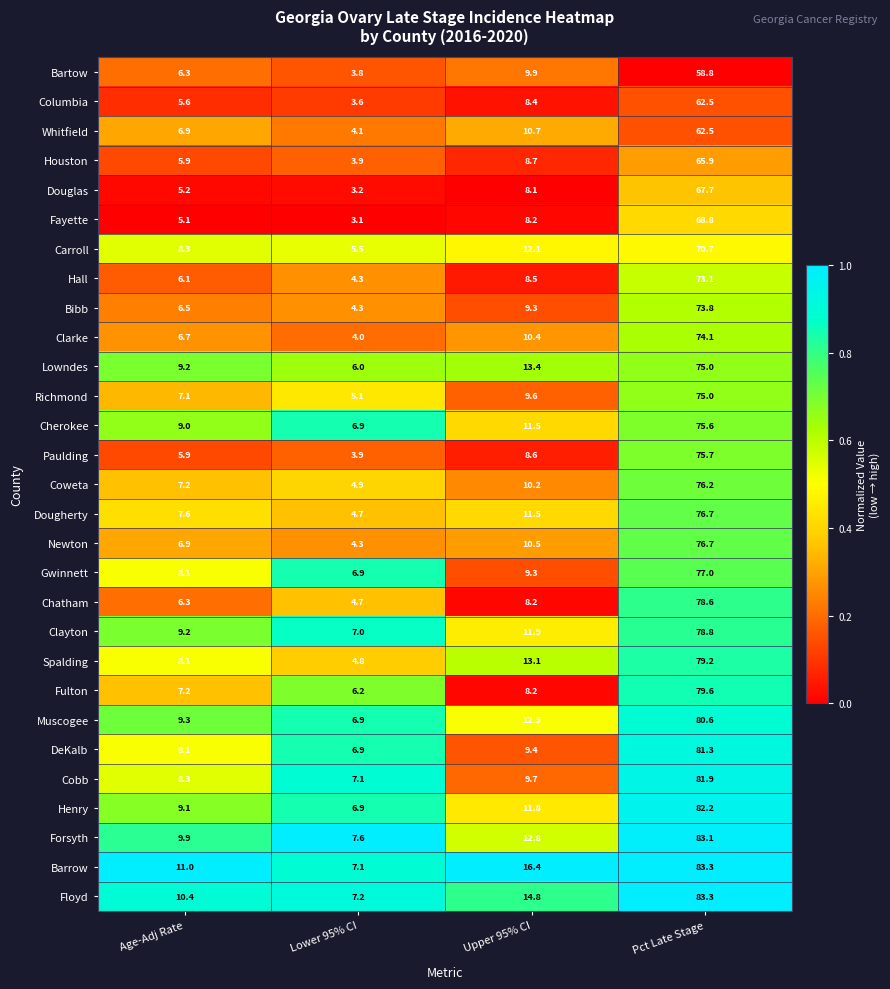

List the labels in order of Henry value, smallest first.

Lower 95% CI, Age-Adj Rate, Upper 95% CI, Pct Late Stage